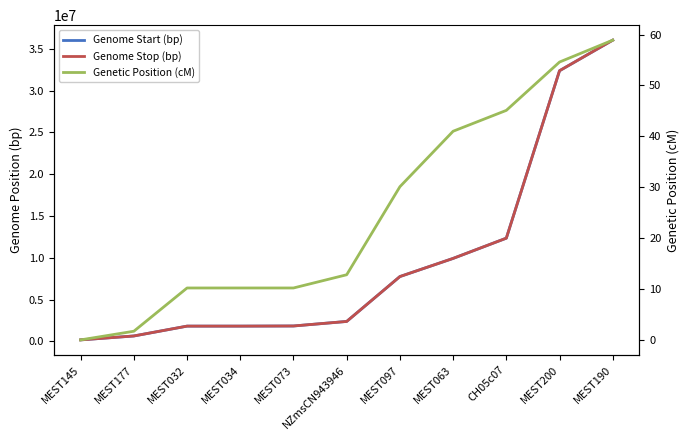

Which series has the widest spread of values?

Genome Stop (bp)